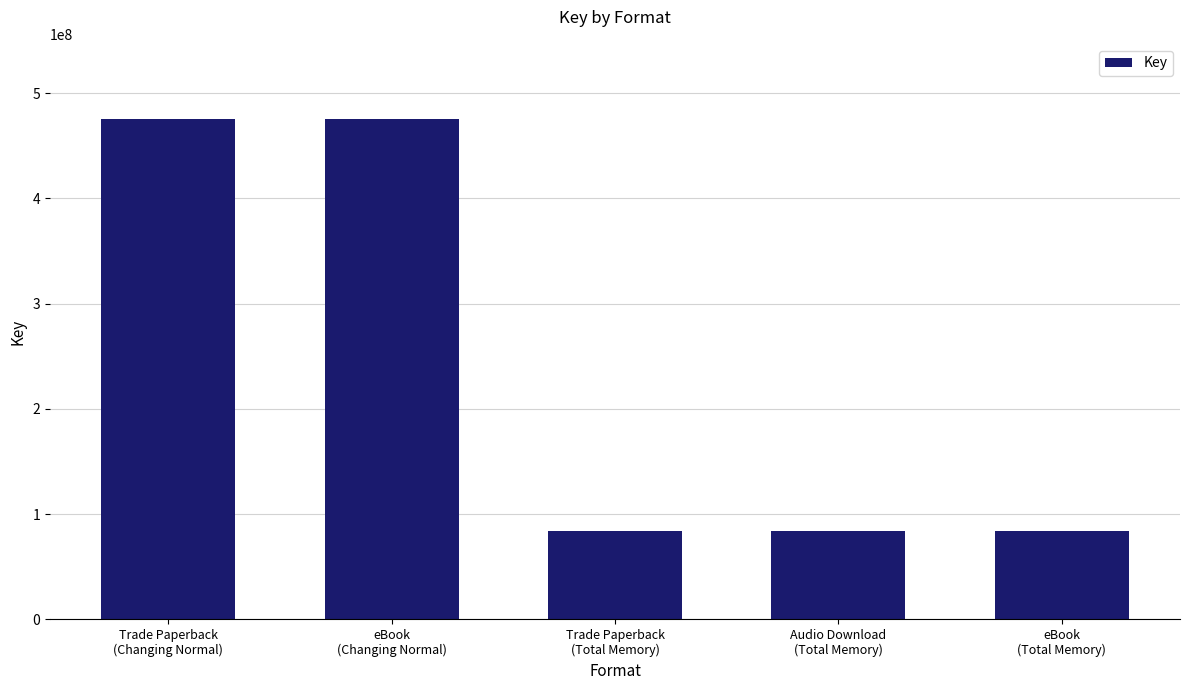

Reading right to left, transcribe all the data shown in this chart.

83782697	83782697	83782697	475500642	475500642